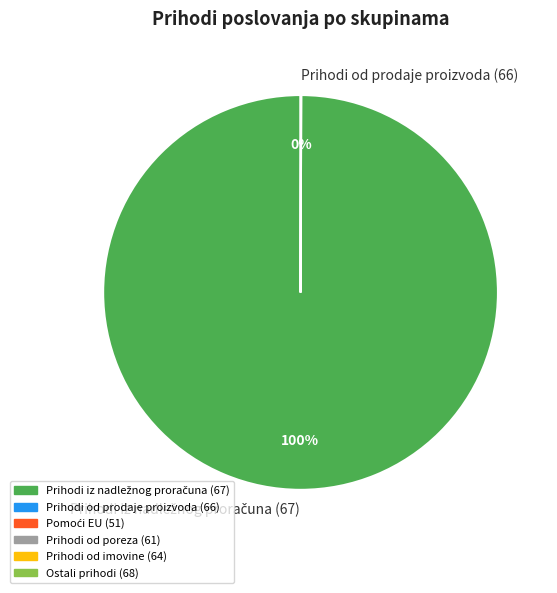

Does any single category account for the majority?

Yes